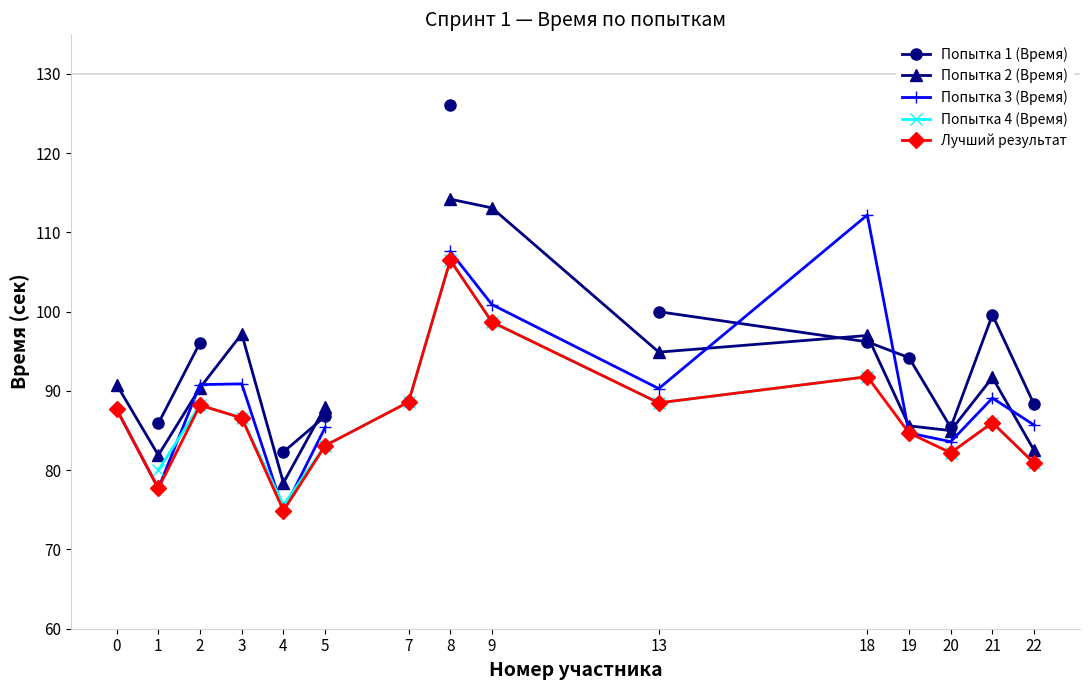

Which label corresponds to the largest value in the chart?

8